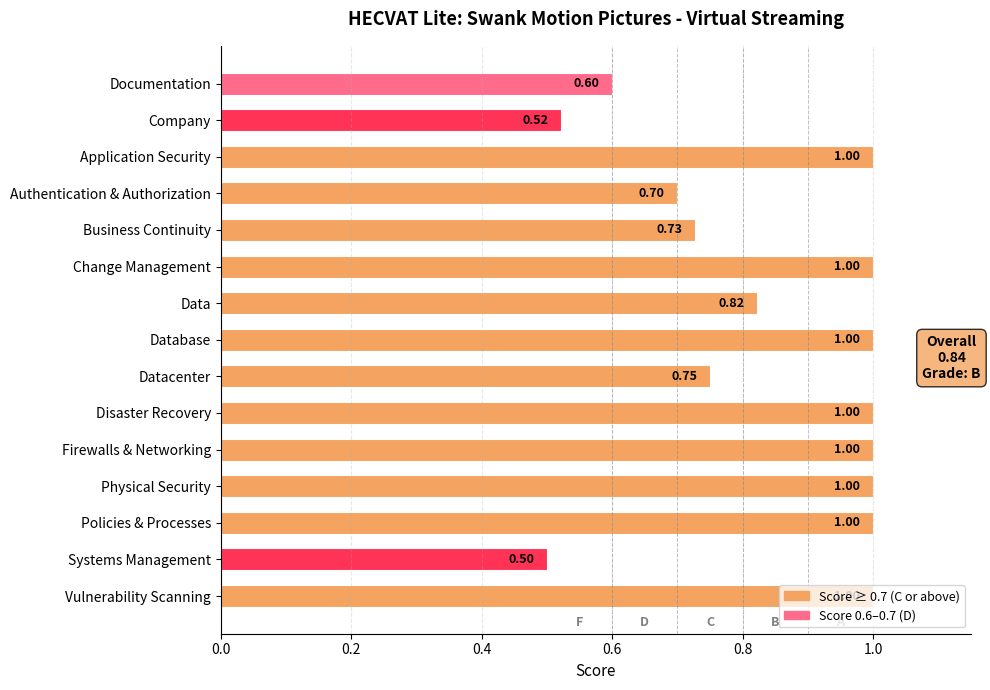

What is the label of the 5th bar from the bottom?

Firewalls & Networking